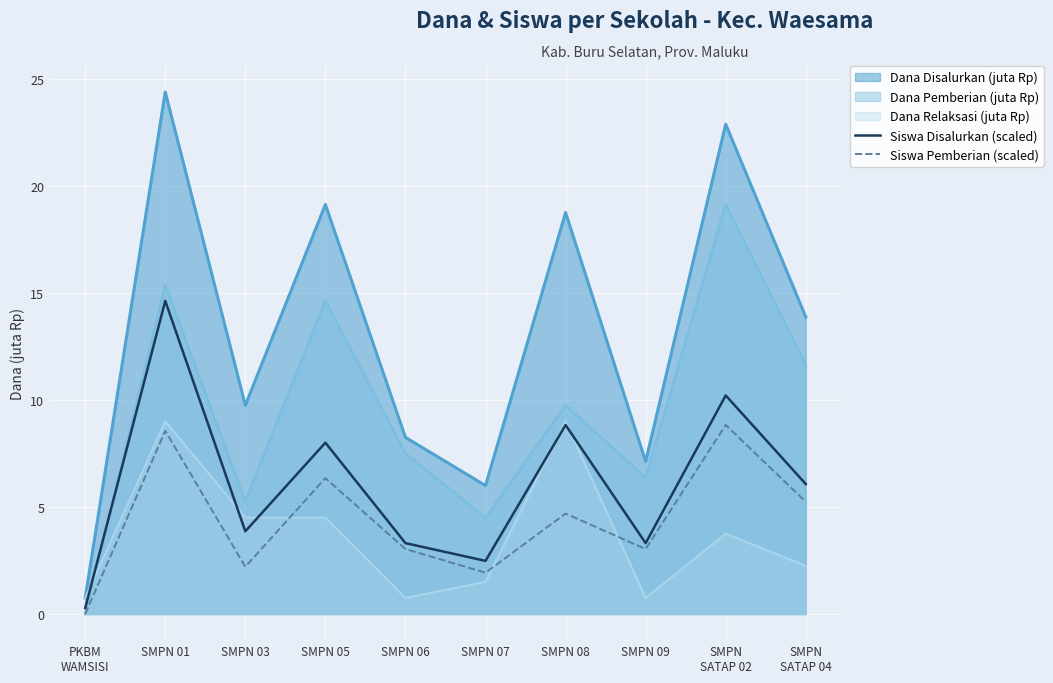

At which label does Siswa Pemberian (scaled) first exceed 4?

SMPN 01